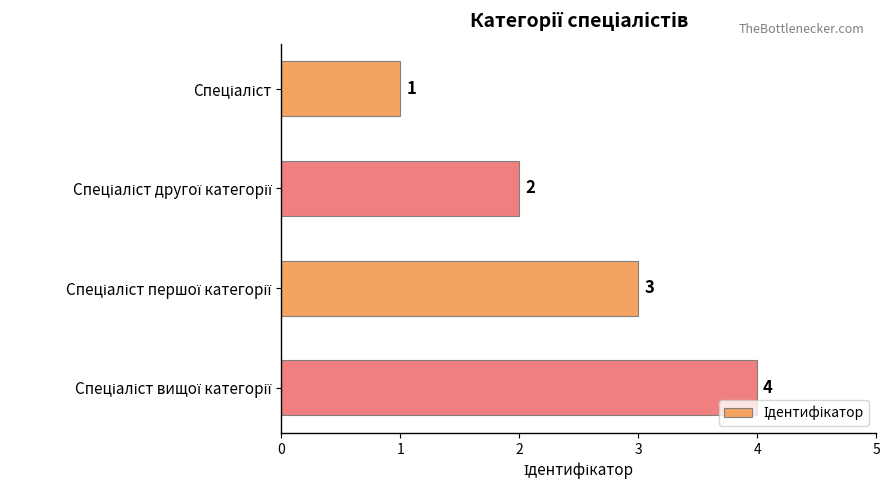

Count the values in the range 2 to 4.

3